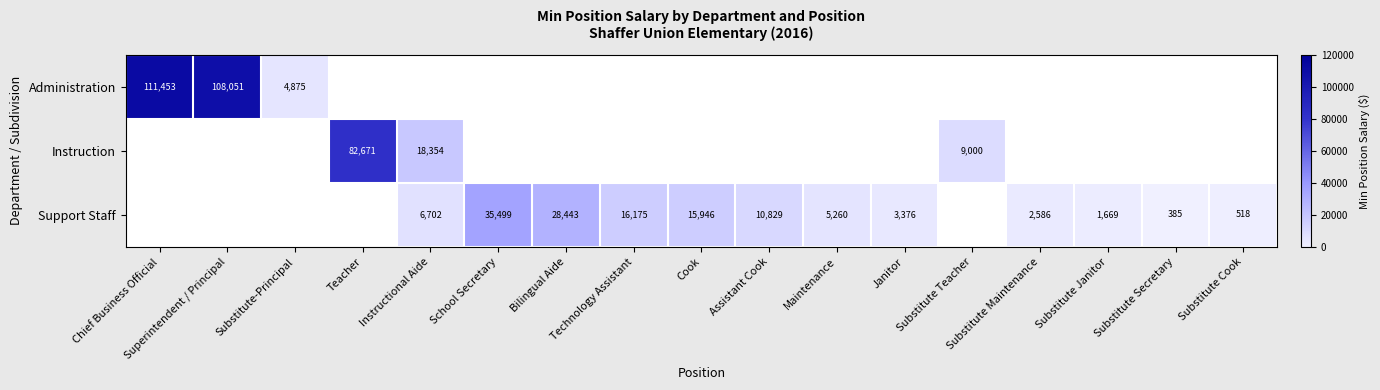

Which has a higher value, Maintenance or Substitute Cook?

Maintenance